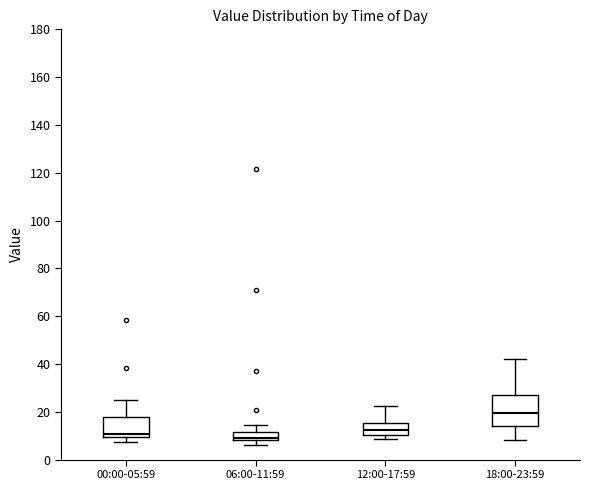

Reading left to right, transcribe this box plot: for each box, give where its median line is, the range the box spans, and where its two whiskers end, as read against the y-axis. The values are not printed on the chart, so give them approximately, as read against the axis.

00:00-05:59: median 10 (just above the box's lower edge), box 10 to 18, whiskers 8 to 24
06:00-11:59: median 10, box 8 to 12, whiskers 6 to 14
12:00-17:59: median 12, box 10 to 16, whiskers 8 to 22
18:00-23:59: median 20, box 14 to 26, whiskers 8 to 42